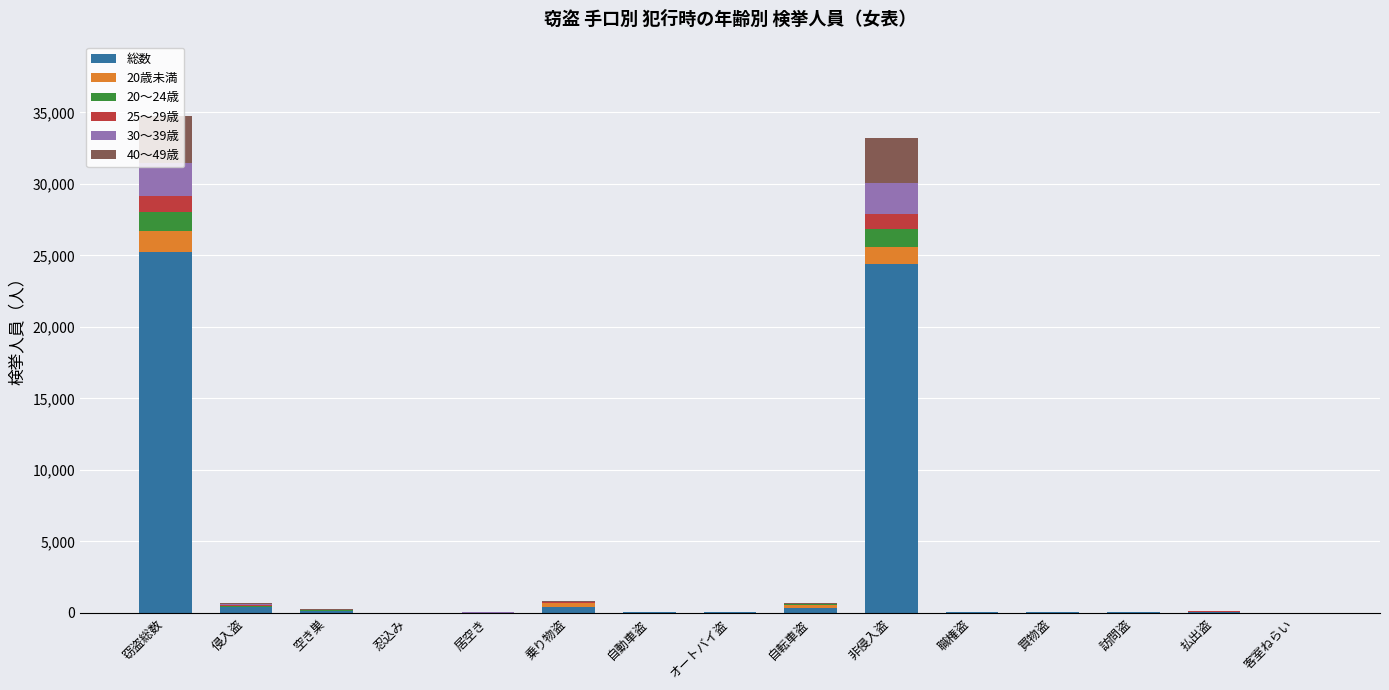

How many data points does each series have?

15